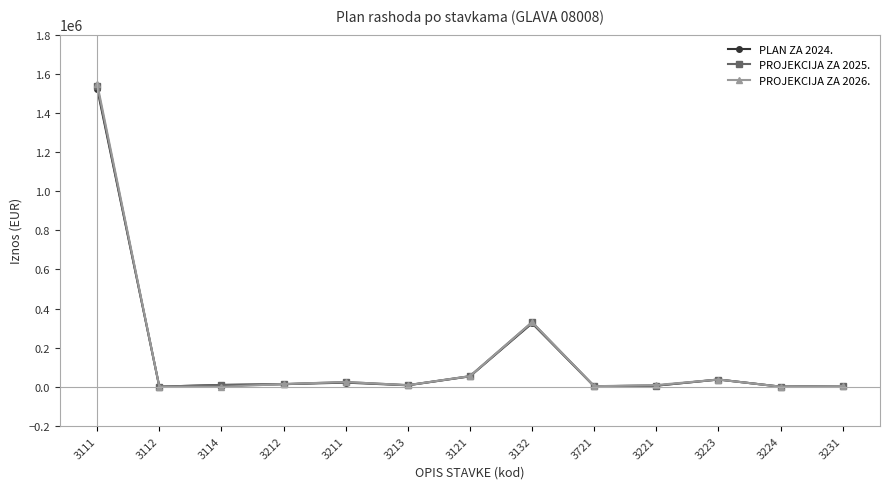

Which series has the widest spread of values?

PROJEKCIJA ZA 2026.